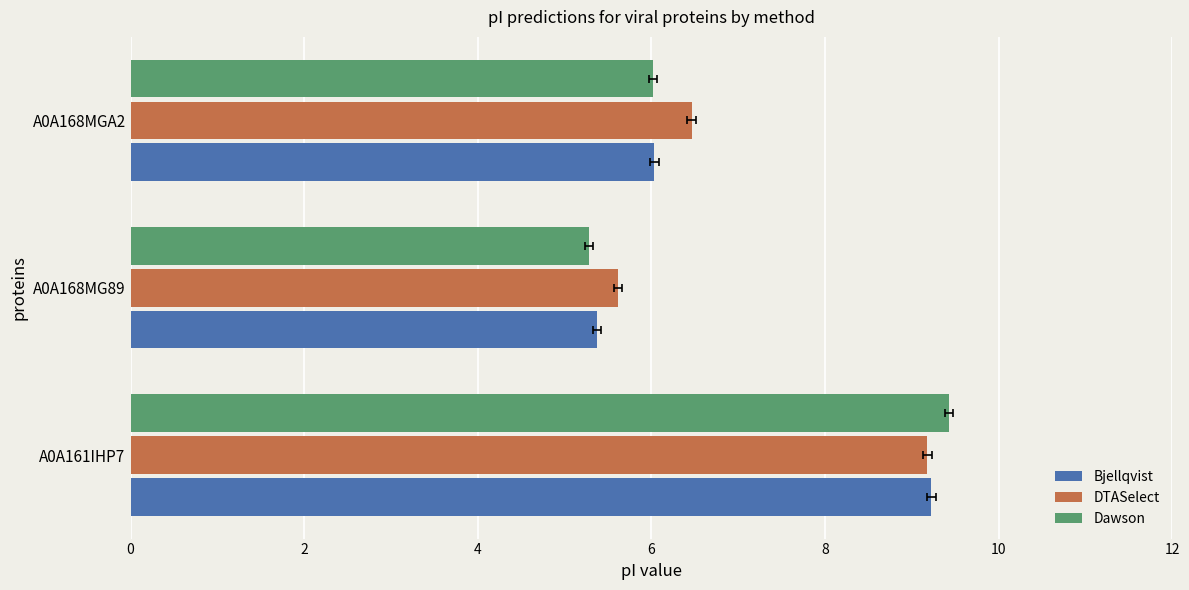

Which series changed the most between A0A161IHP7 and A0A168MGA2?

Dawson